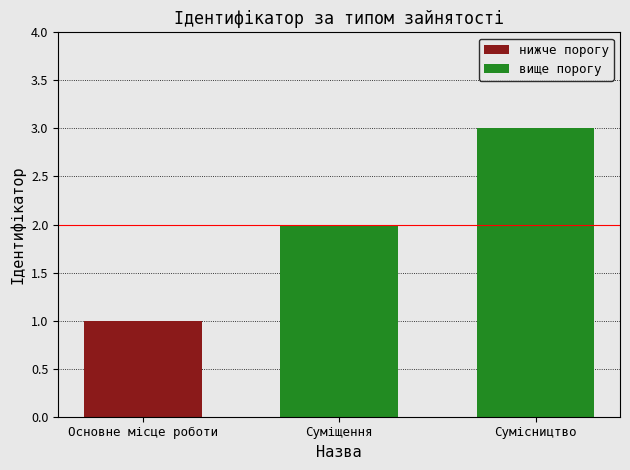

What is the label of the 1st bar from the right?

Сумісництво